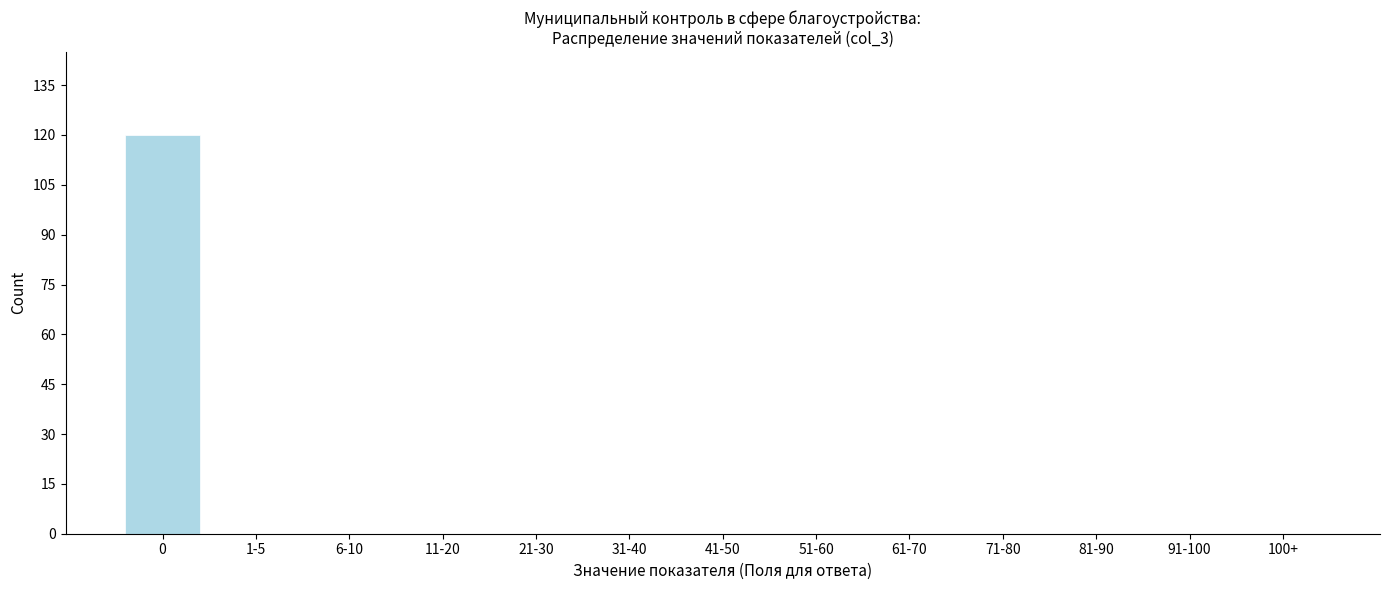

Reading right to left, what are all the values shown in this chart?

100+=0	91-100=0	81-90=0	71-80=0	61-70=0	51-60=0	41-50=0	31-40=0	21-30=0	11-20=0	6-10=0	1-5=0	0=120